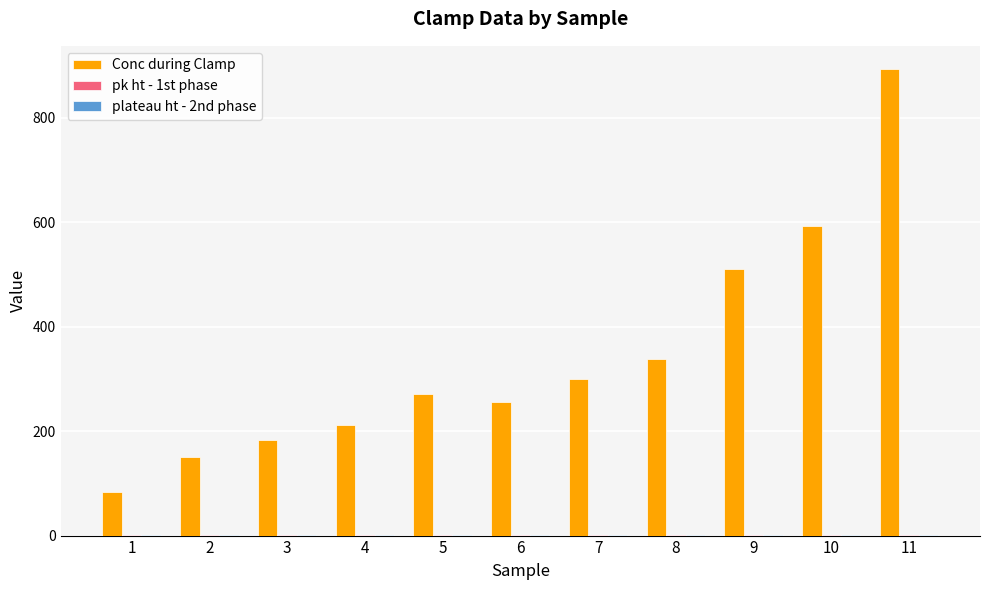

Is it true that Conc during Clamp equals 235.0 at 8?

False